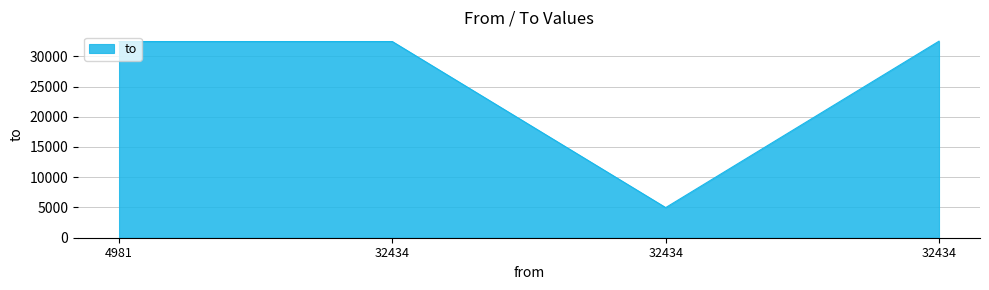

What is the change in value from 4981 to 32434?

+66